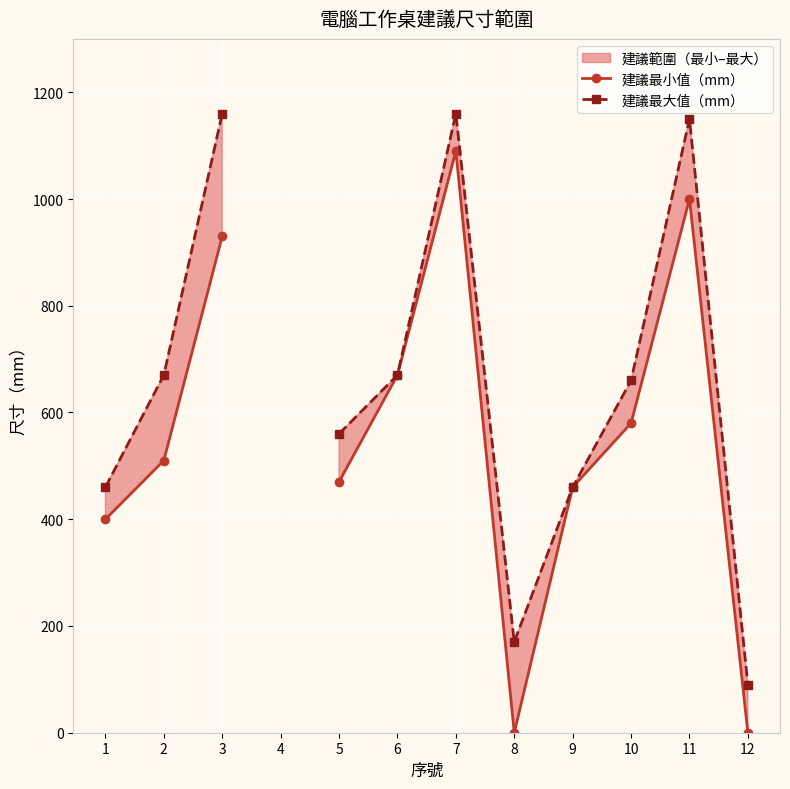

At how many categories does at least one series exceed 309?

9